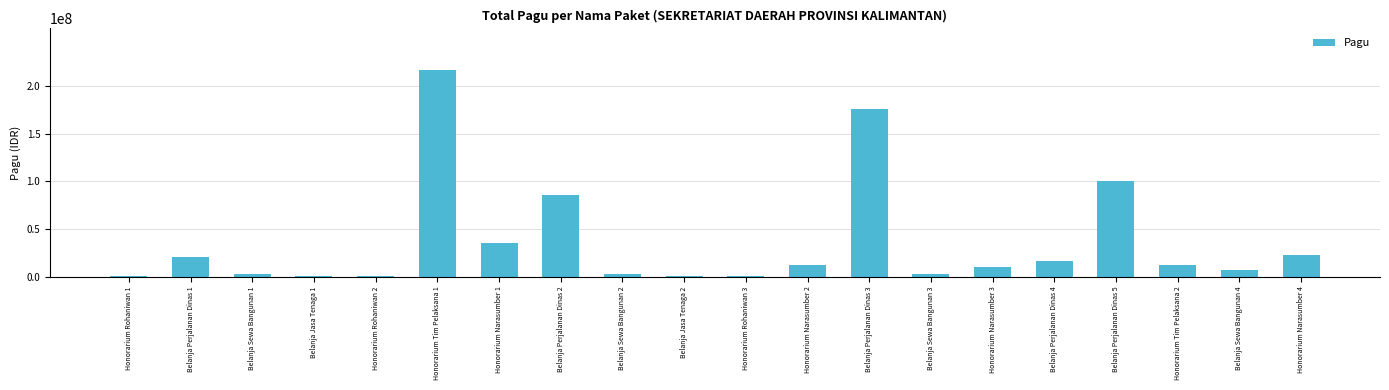

What is the change in value from Belanja Perjalanan Dinas 2 to Honorarium Narasumber 2?

-73416000